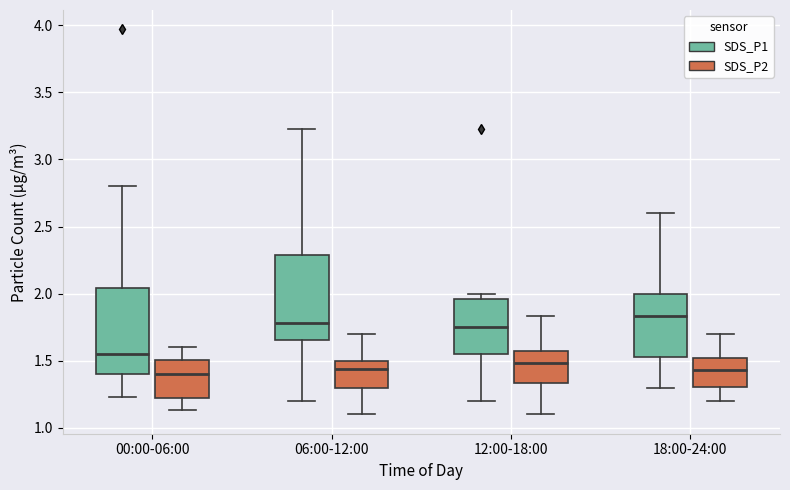

Reading left to right, transcribe this box plot: for each box, give where its median line is, the range the box spans, and where its two whiskers end, as read against the y-axis. The values are not printed on the chart, so give them approximately, as read against the axis.

00:00-06:00 (SDS_P1): median 1.55, box 1.40 to 2.05, whiskers 1.25 to 2.80
00:00-06:00 (SDS_P2): median 1.40, box 1.20 to 1.50, whiskers 1.15 to 1.60
06:00-12:00 (SDS_P1): median 1.80, box 1.65 to 2.30, whiskers 1.20 to 3.25
06:00-12:00 (SDS_P2): median 1.45, box 1.30 to 1.50, whiskers 1.10 to 1.70
12:00-18:00 (SDS_P1): median 1.75, box 1.55 to 1.95, whiskers 1.20 to 2.00
12:00-18:00 (SDS_P2): median 1.50, box 1.35 to 1.60, whiskers 1.10 to 1.85
18:00-24:00 (SDS_P1): median 1.85, box 1.55 to 2.00, whiskers 1.30 to 2.60
18:00-24:00 (SDS_P2): median 1.45, box 1.30 to 1.50, whiskers 1.20 to 1.70